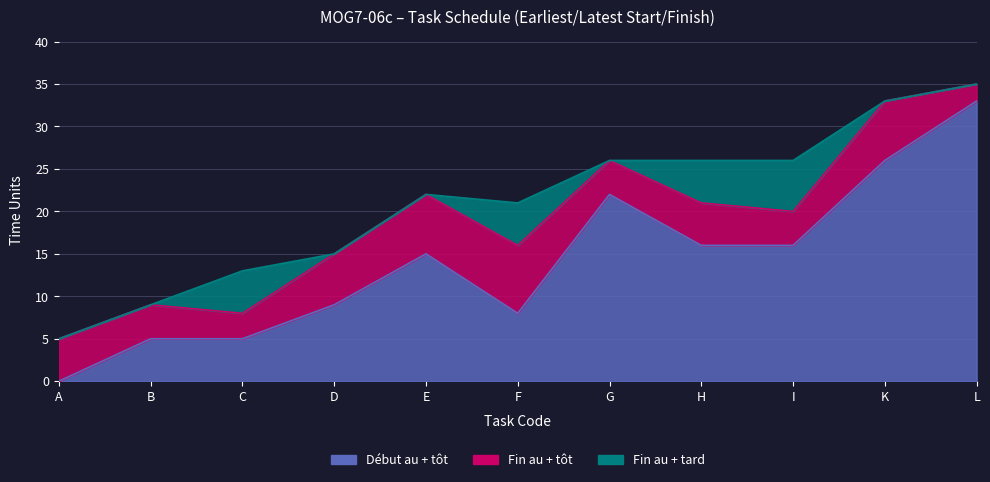

True or false: Fin au + tard and Début au + tôt cross at least once.

False